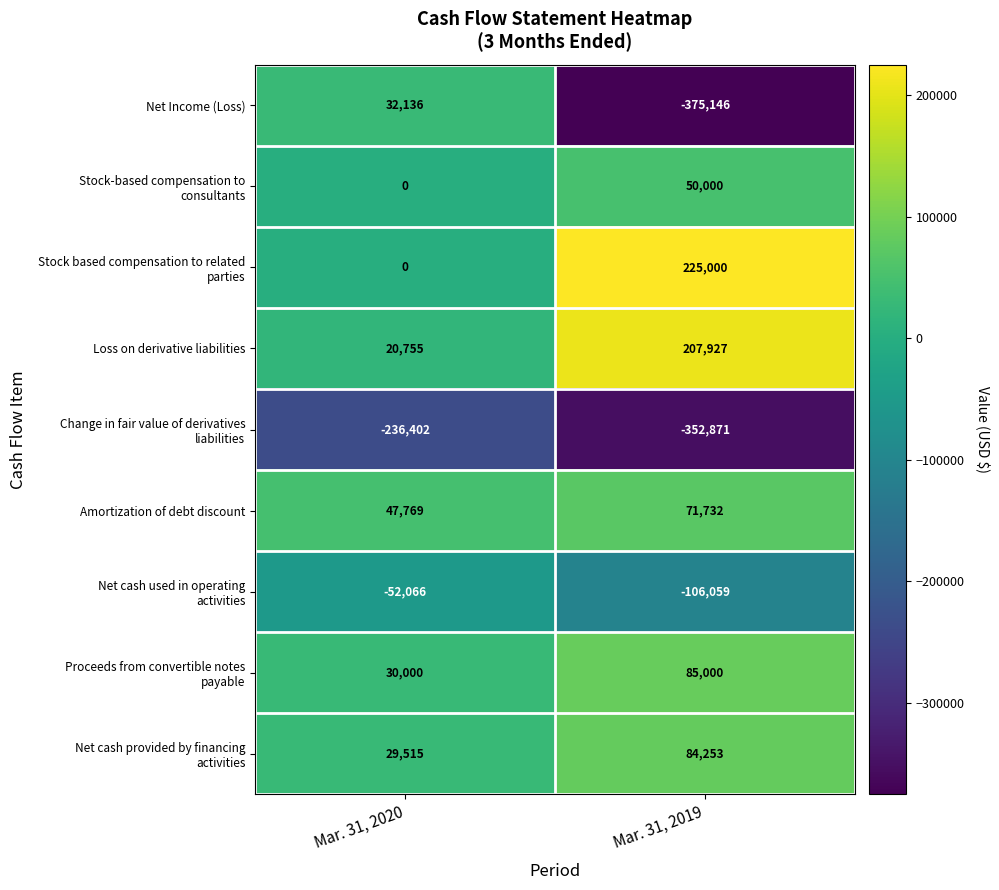

Rank the categories by Net Income (Loss) value from highest to lowest.

Mar. 31, 2020, Mar. 31, 2019